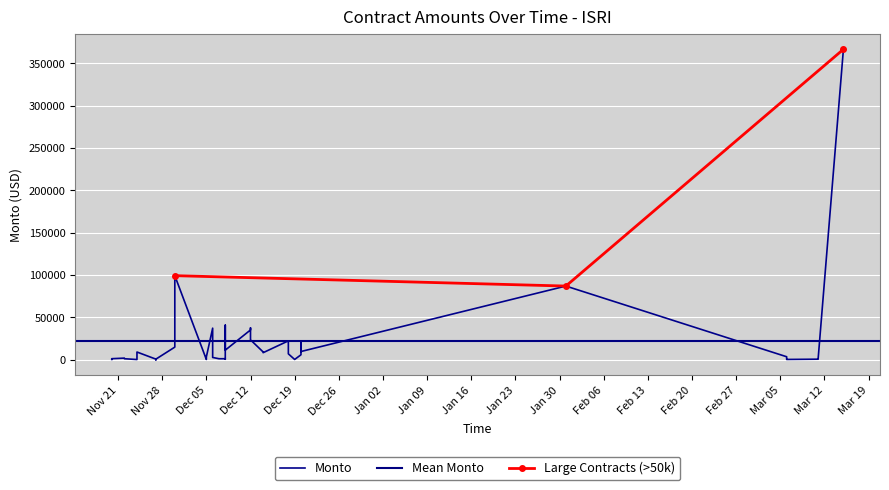

Is this an area chart (filled region under the line)?

No